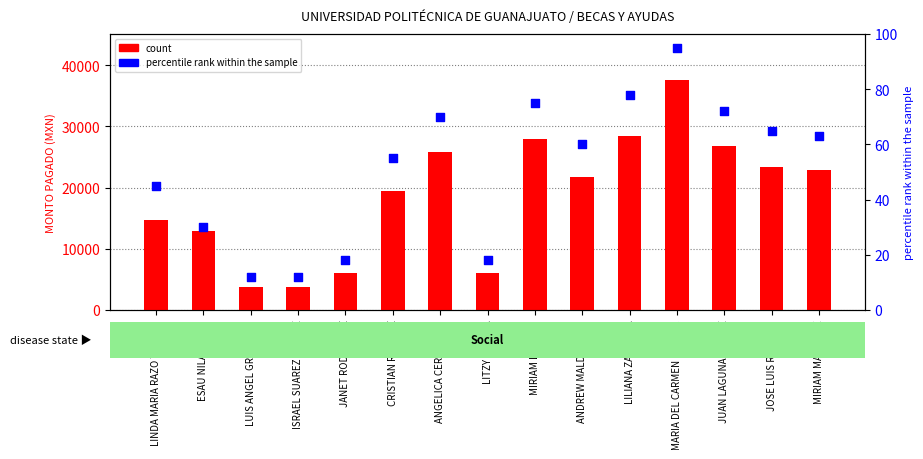

Is the value of percentile rank within the sample at JUAN LAGUNA GALVEZ greater than the value of count at JOSE LUIS RAMIREZ?

No